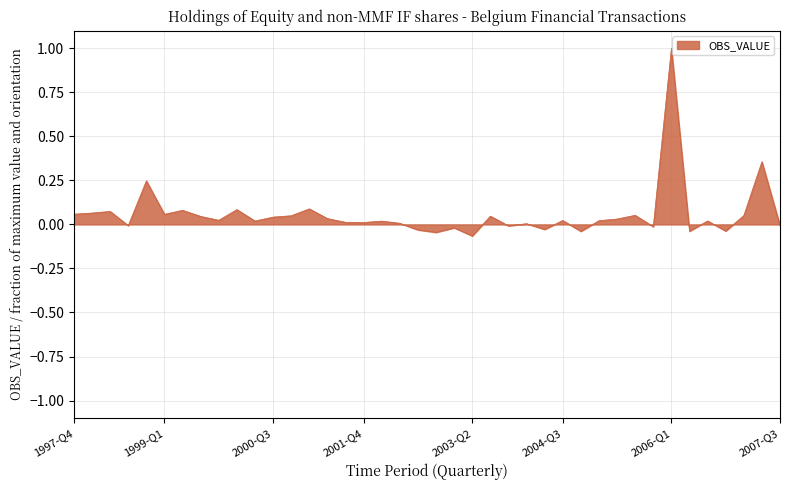

What is the difference between the maximum and minimum values?

1.1